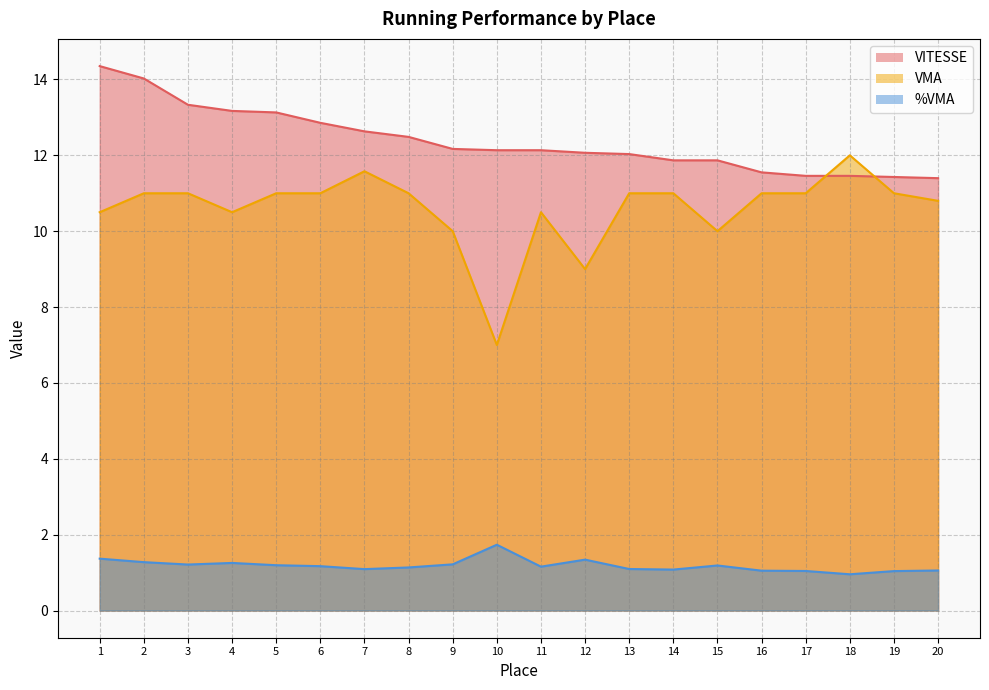

Reading left to right, extract all data points from this chart.

VITESSE: 14.4	14.0	13.3	13.2	13.1	12.9	12.6	12.5	12.2	12.1	12.1	12.1	12.0	11.9	11.9	11.6	11.5	11.5	11.4	11.4
VMA: 10.5	11.0	11.0	10.5	11.0	11.0	11.6	11.0	10.0	7.0	10.5	9.0	11.0	11.0	10.0	11.0	11.0	12.0	11.0	10.8
%VMA: 1.4	1.3	1.2	1.3	1.2	1.2	1.1	1.1	1.2	1.7	1.2	1.3	1.1	1.1	1.2	1.1	1.0	1.0	1.0	1.1